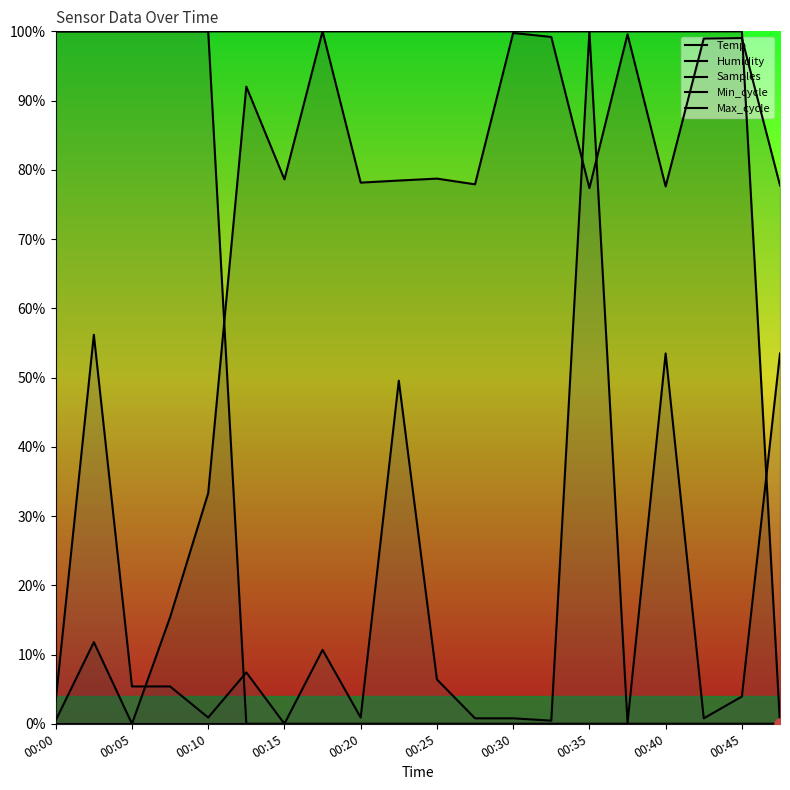

What is the greatest value displayed?

100.0